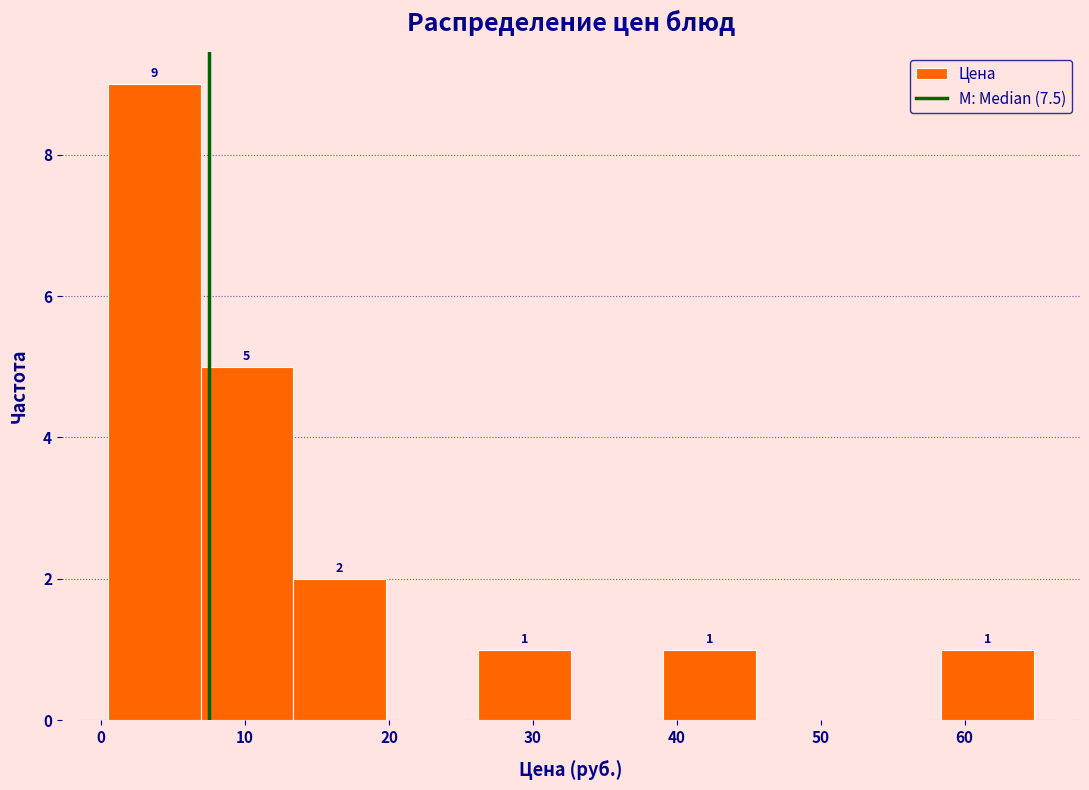

Over which range of the x-axis is the bar tallest?

0 to 7